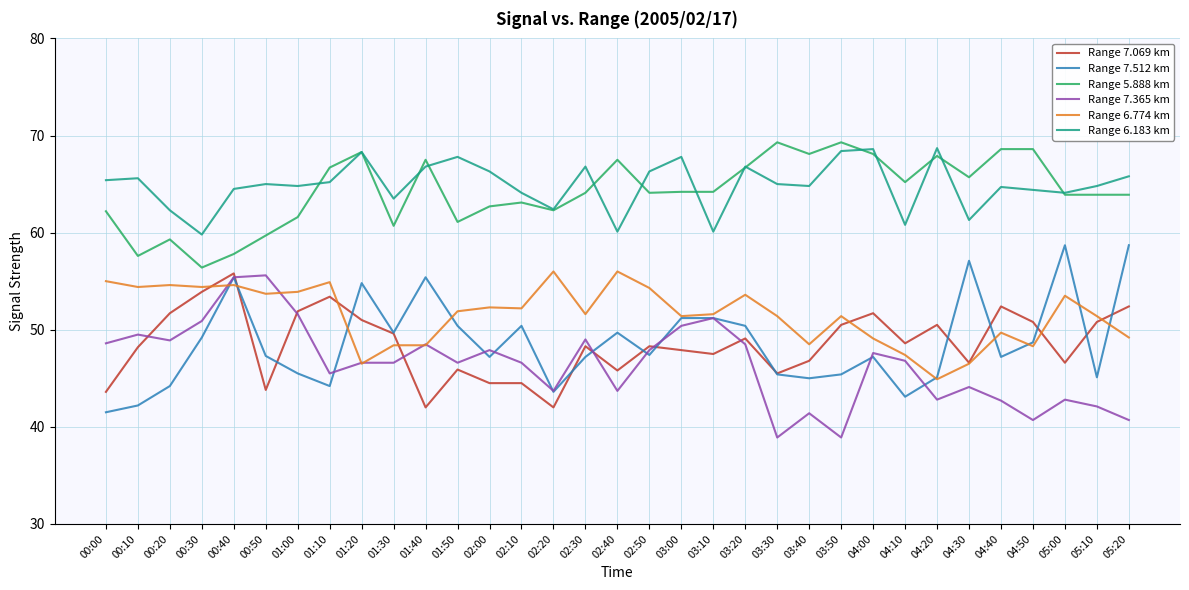

Rank the series at 02:30 from highest to lowest value.

Range 6.183 km, Range 5.888 km, Range 6.774 km, Range 7.365 km, Range 7.069 km, Range 7.512 km